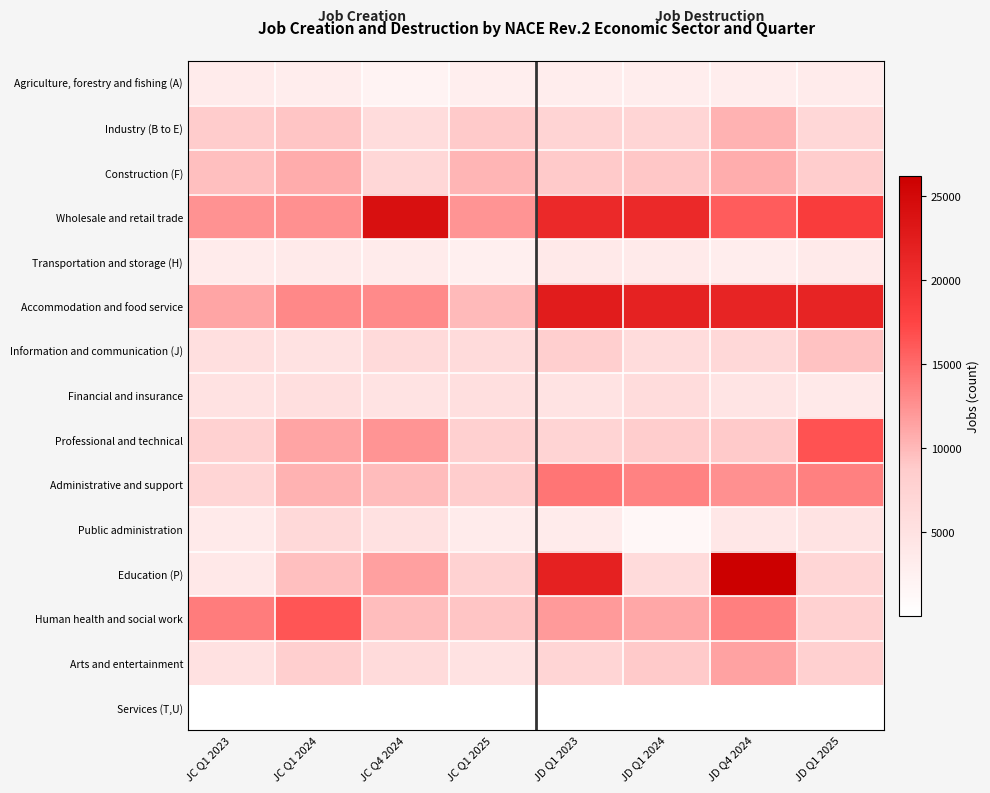

Which series has the widest spread of values?

Education (P)